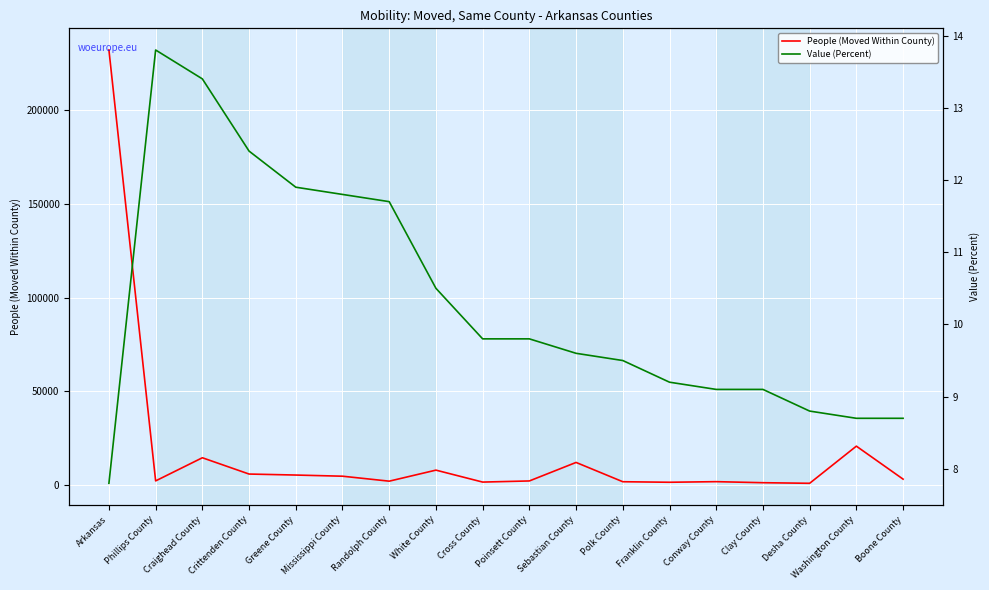

What is the sum of all Value (Percent) values?

185.6